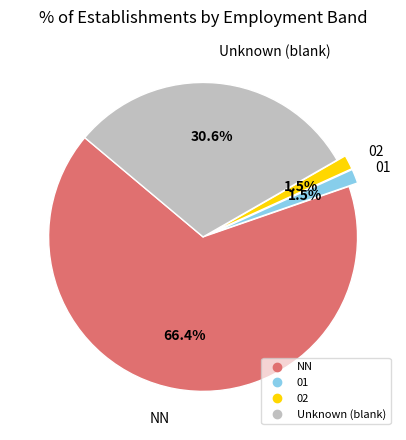

Count the number of slices in the pie.

4